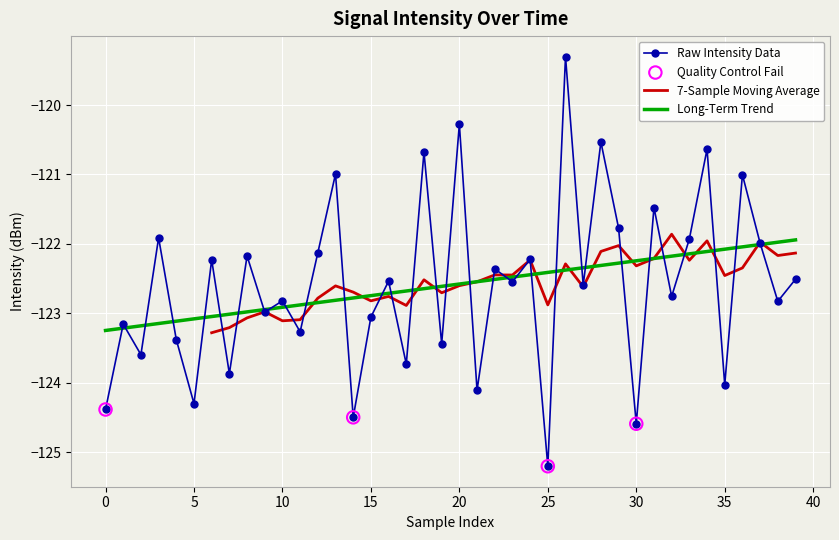

Which has a higher value, 32 or 25?

32